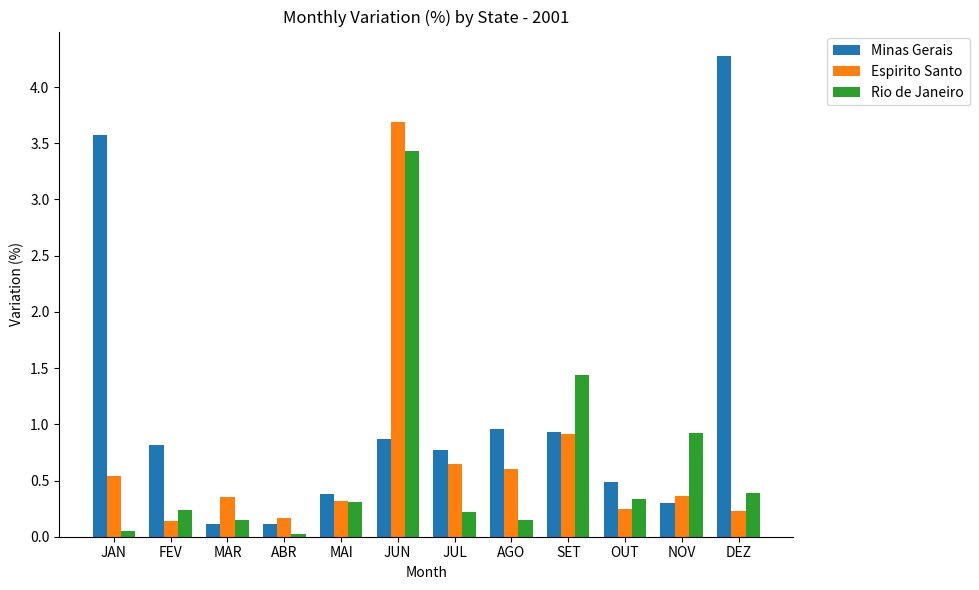

What position from the right is MAR?

10